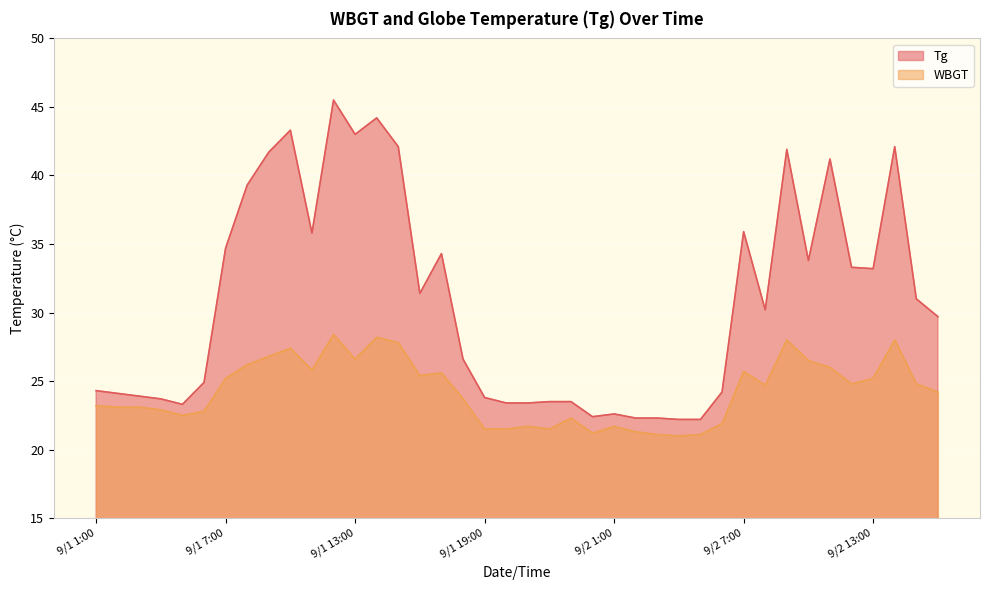

Which series changed the most between 9/1 5:00 and 9/2 14:00?

Tg